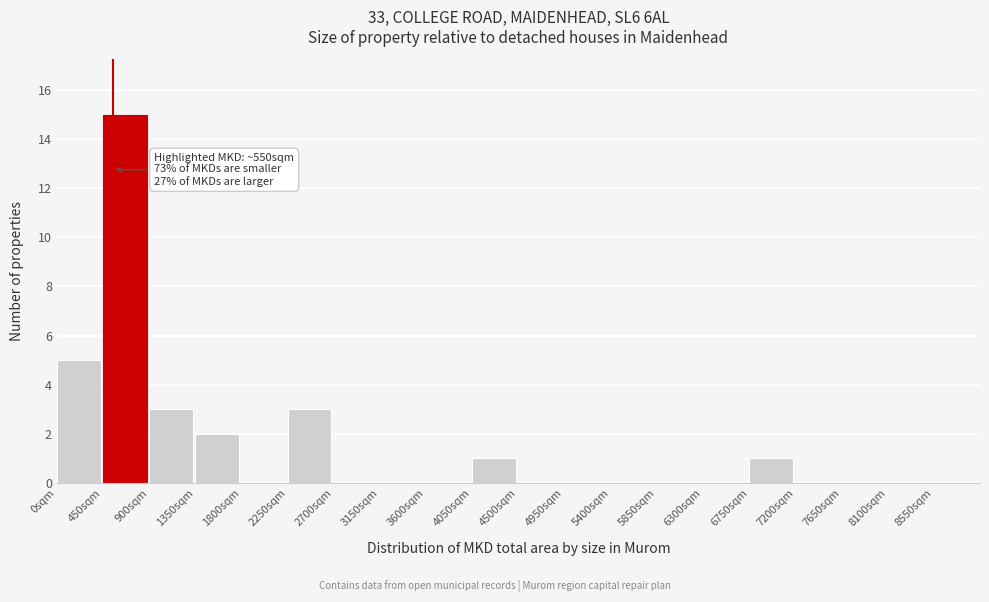

Which range on the x-axis has the tallest bar?

450 to 900